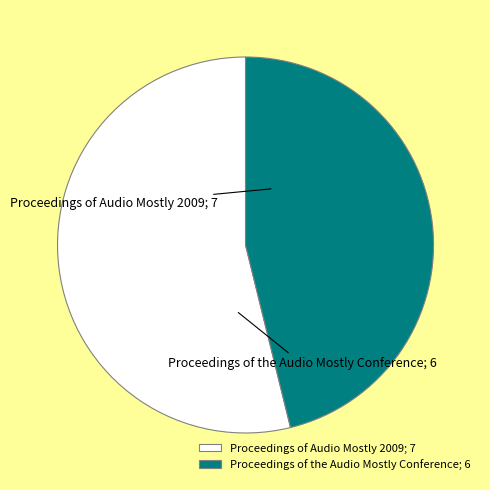

What is the largest slice in the pie chart?

Proceedings of Audio Mostly 2009